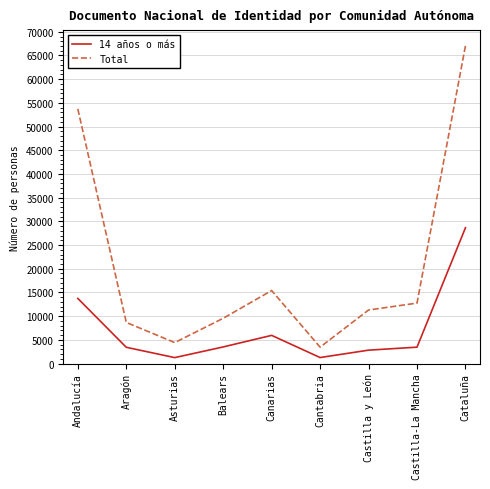

What is the approximate value of 14 años o más at Canarias?

5943